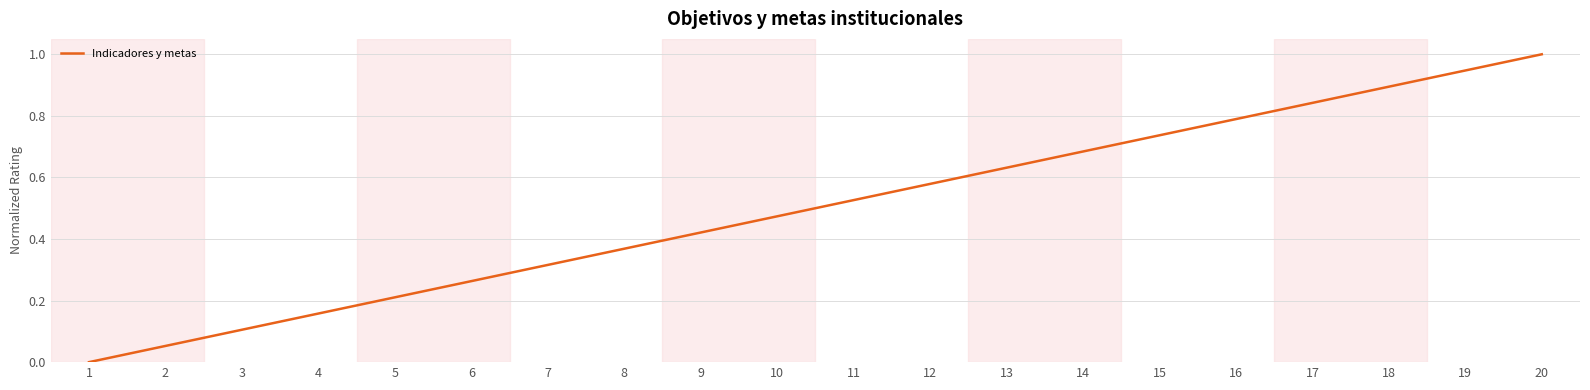

What is the maximum value shown in the chart?

1.0